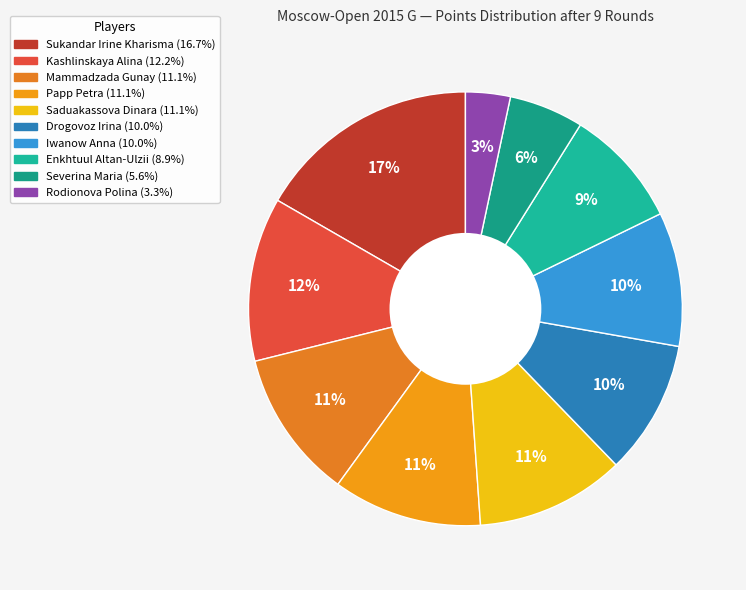

To the nearest percent, what portion does Severina Maria represent?

6%